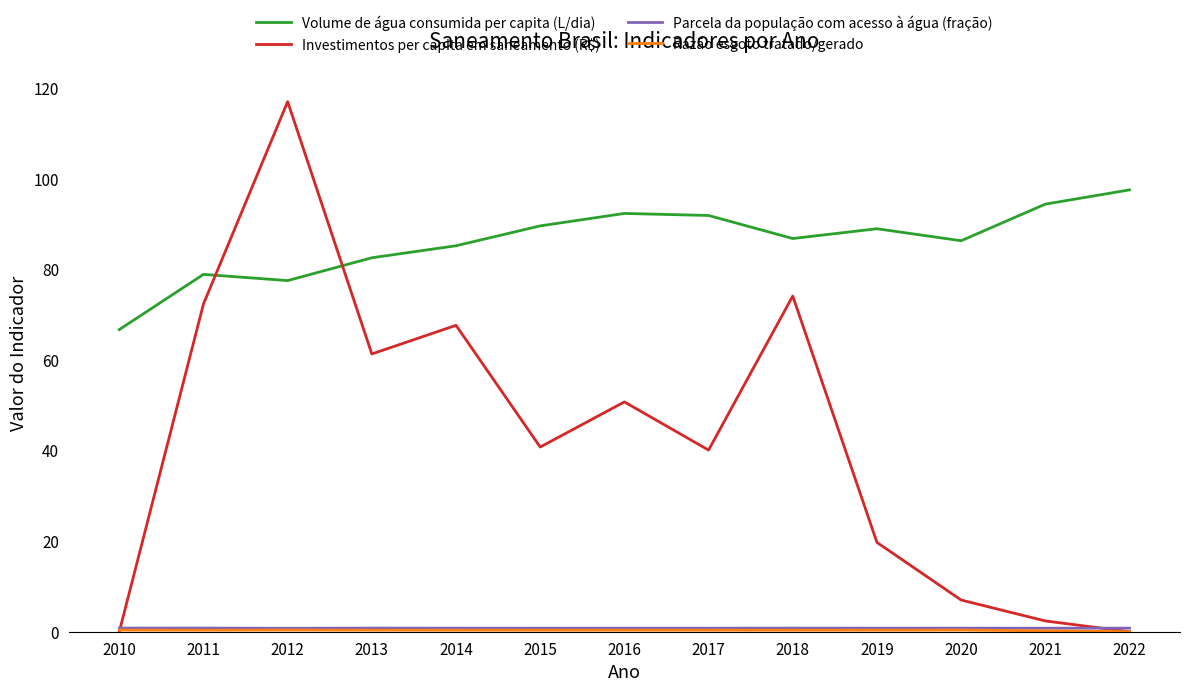

Which series changed the most between 2017 and 2019?

Investimentos per capita em saneamento (R$)